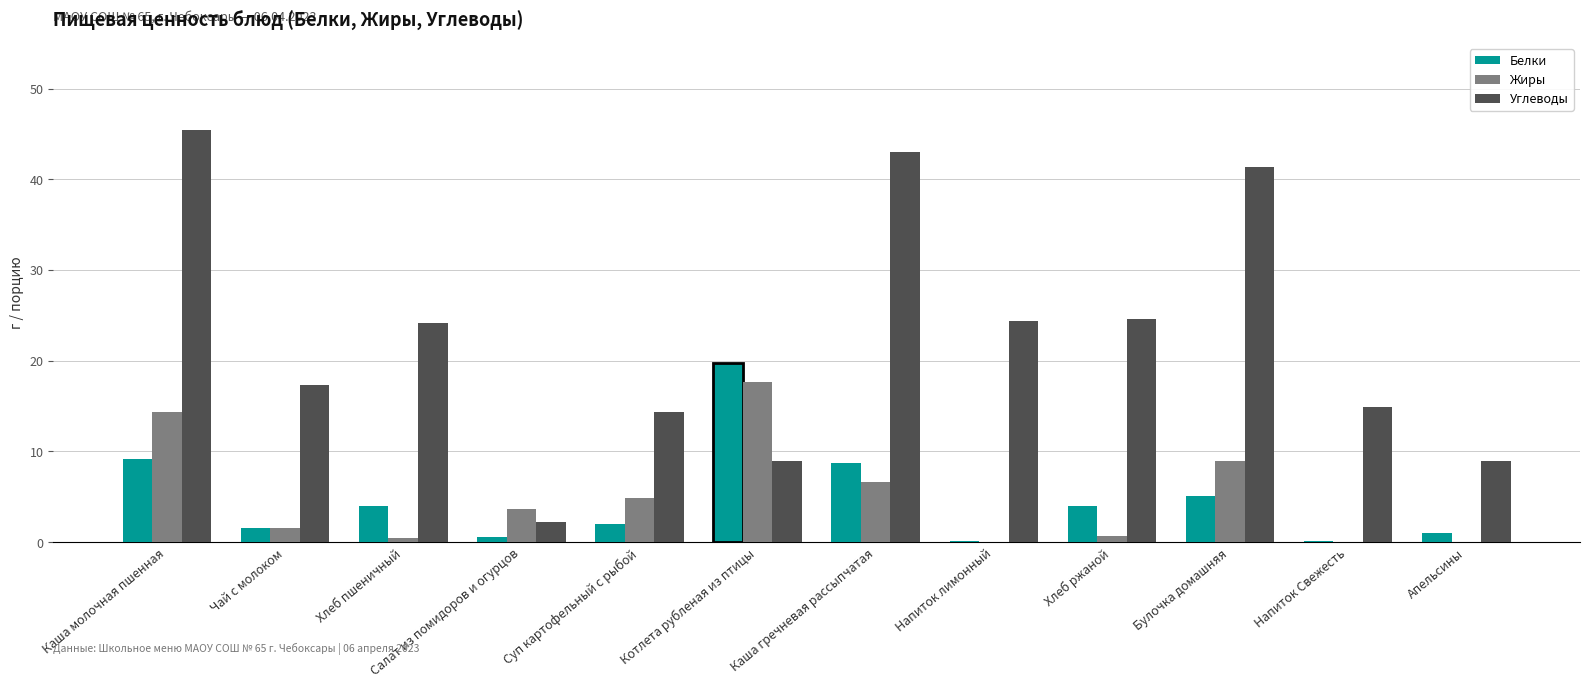

Are the bars grouped side by side (vs. stacked)?

Yes